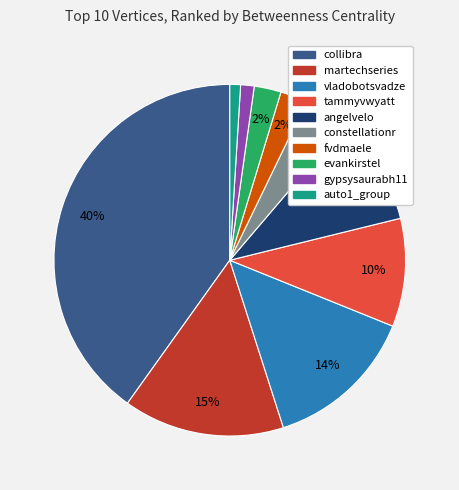

To the nearest percent, what is the average slice percentage?

10%